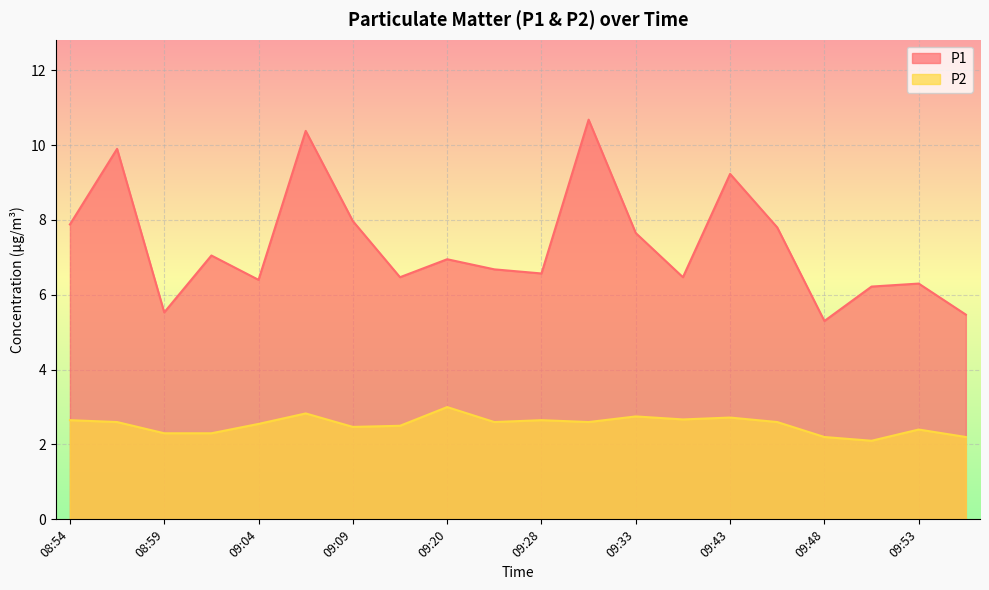

True or false: P1 and P2 intersect in this chart.

False